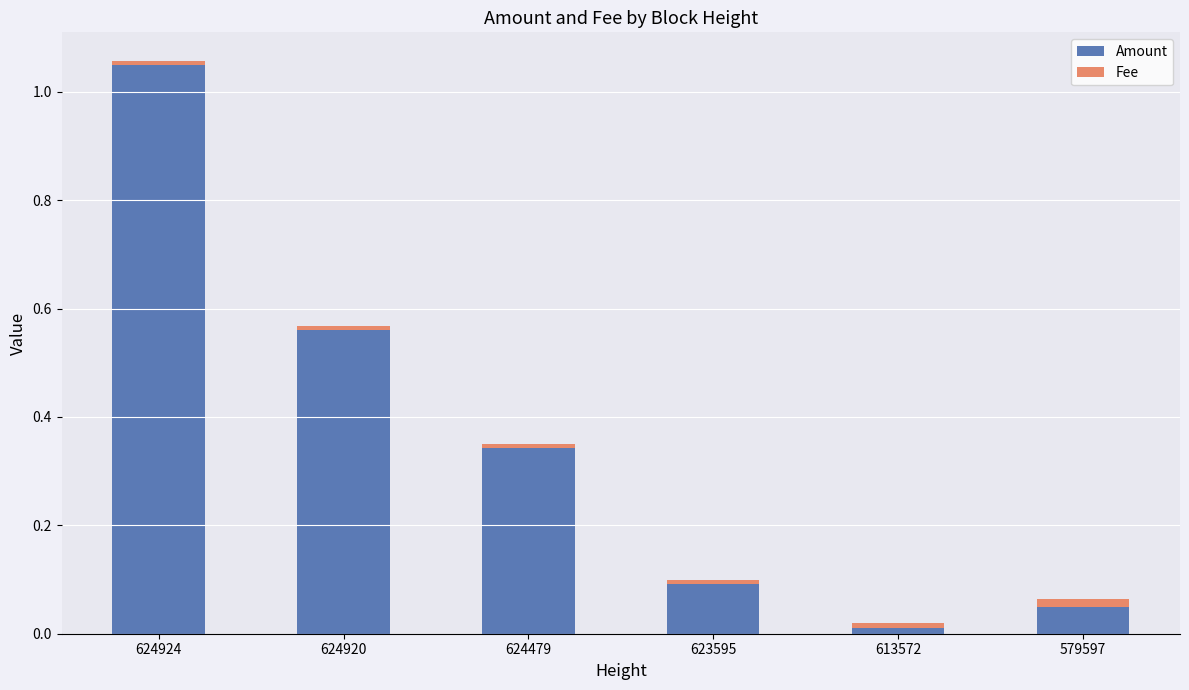

What are all the series names shown in the legend?

Amount, Fee